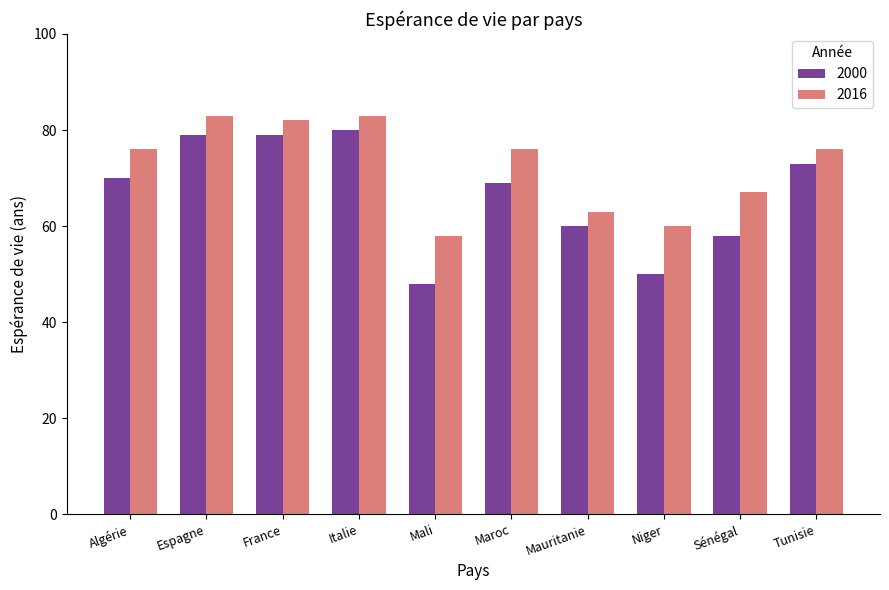

Is the value of 2016 at Espagne greater than the value of 2000 at Tunisie?

Yes